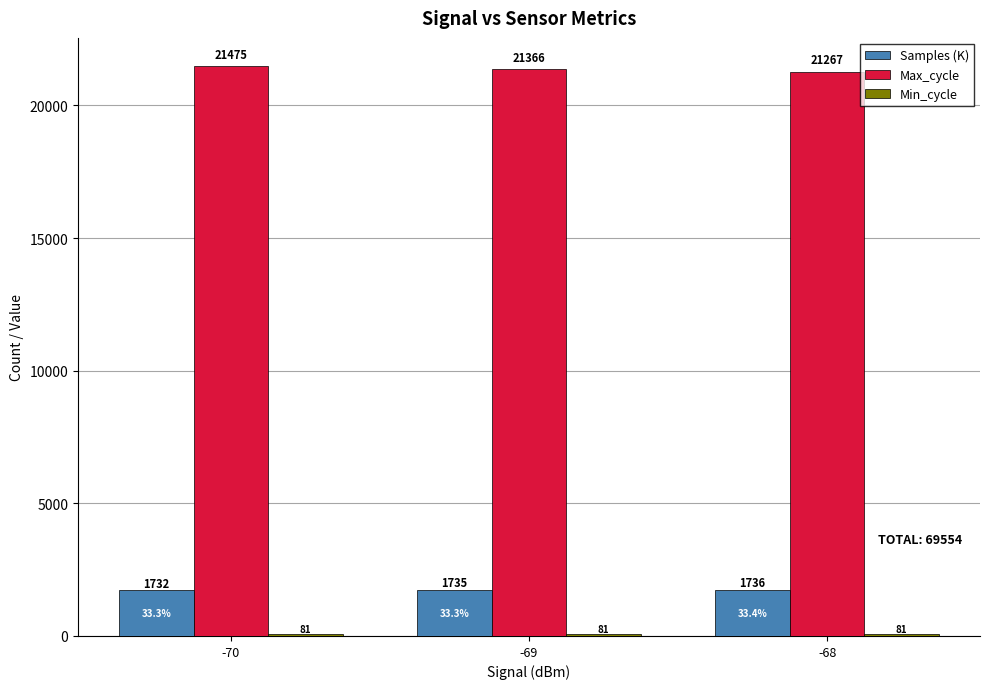

What is the approximate value of Max_cycle at -69?

21366